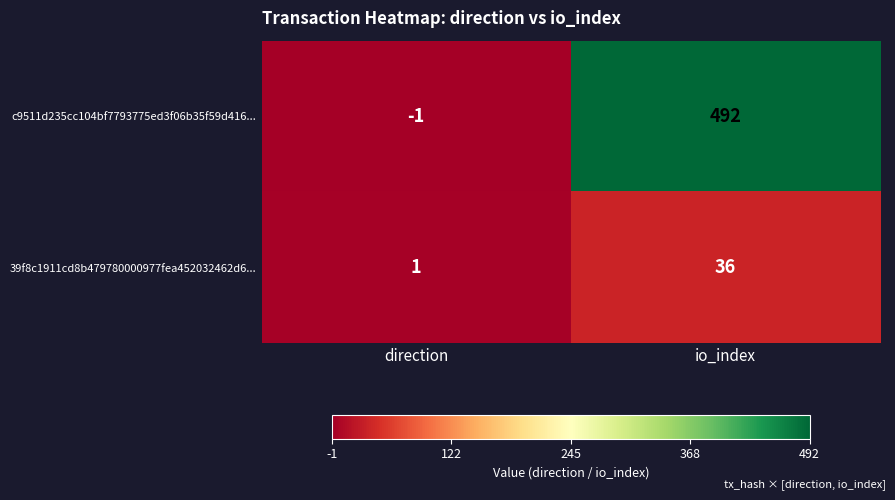

Which series has the largest total across all categories?

c9511d235cc104bf7793775ed3f06b35f59d416...